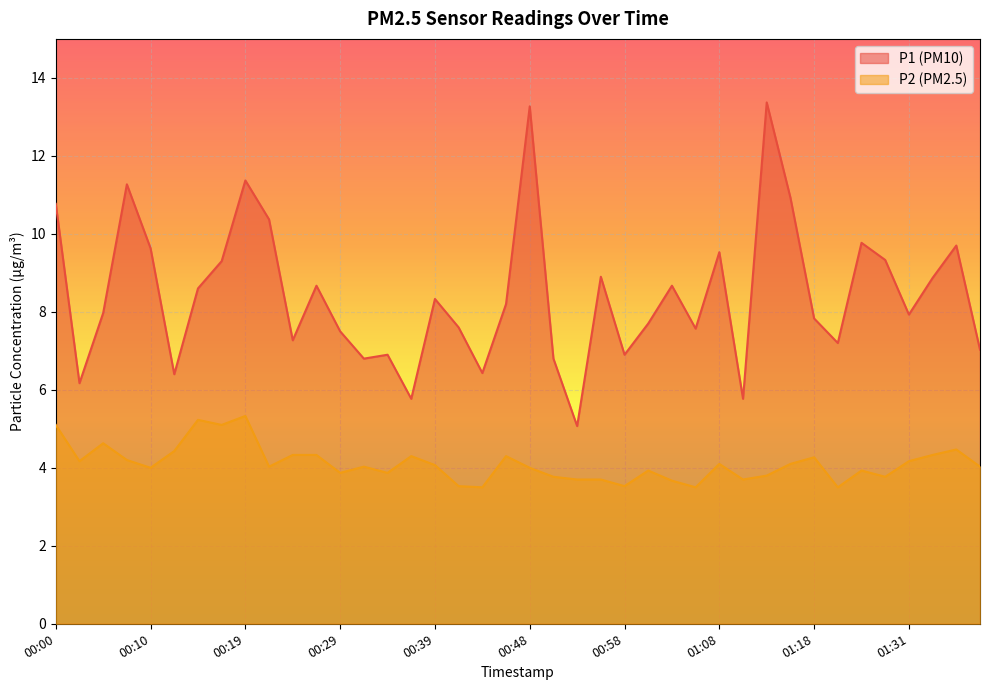

Reading left to right, list all the values displayed in this chart.

P1: 10.8	6.2	8.0	11.3	9.6	6.4	8.6	9.3	11.4	10.4	7.3	8.7	7.5	6.8	6.9	5.8	8.3	7.6	6.4	8.2	13.3	6.8	5.1	8.9	6.9	7.7	8.7	7.6	9.5	5.8	13.4	10.9	7.8	7.2	9.8	9.3	7.9	8.9	9.7	7.0
P2: 5.1	4.2	4.6	4.2	4.0	4.4	5.2	5.1	5.3	4.0	4.3	4.3	3.9	4.0	3.9	4.3	4.1	3.5	3.5	4.3	4.0	3.8	3.7	3.7	3.5	3.9	3.7	3.5	4.1	3.7	3.8	4.1	4.3	3.5	3.9	3.8	4.2	4.3	4.5	4.0